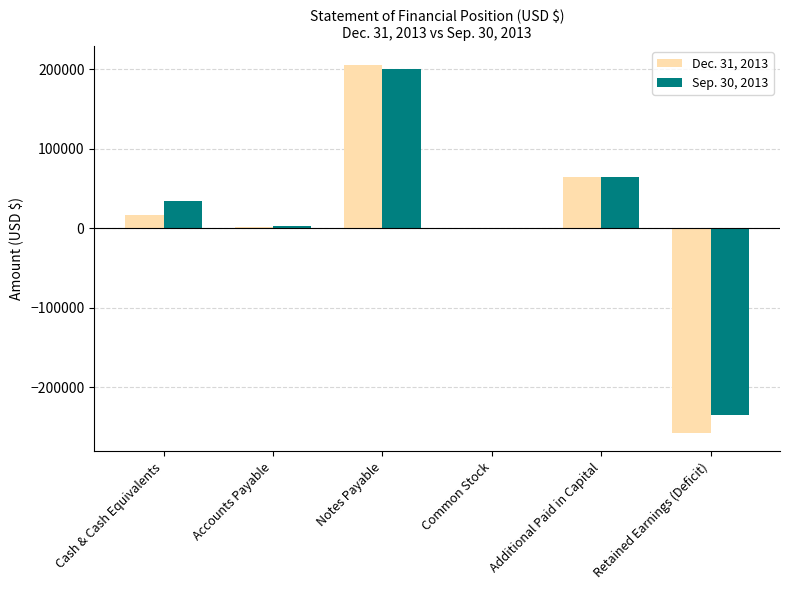

What is the sum of the Dec. 31, 2013 values at Retained Earnings (Deficit) and Cash & Cash Equivalents?

-240782